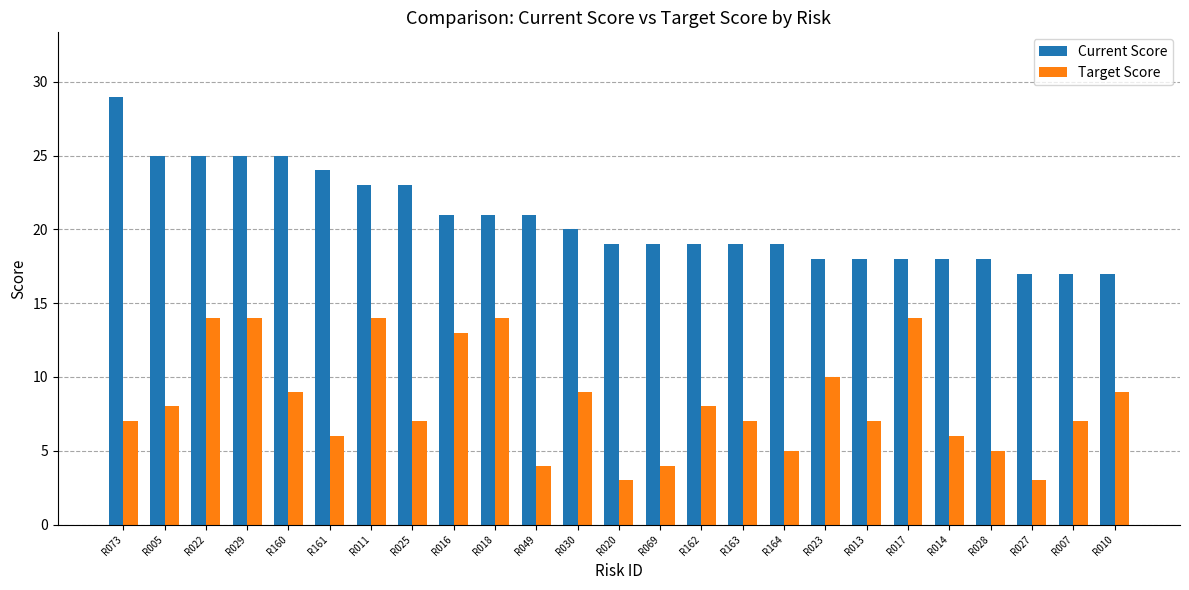

What position from the left is R030?

12